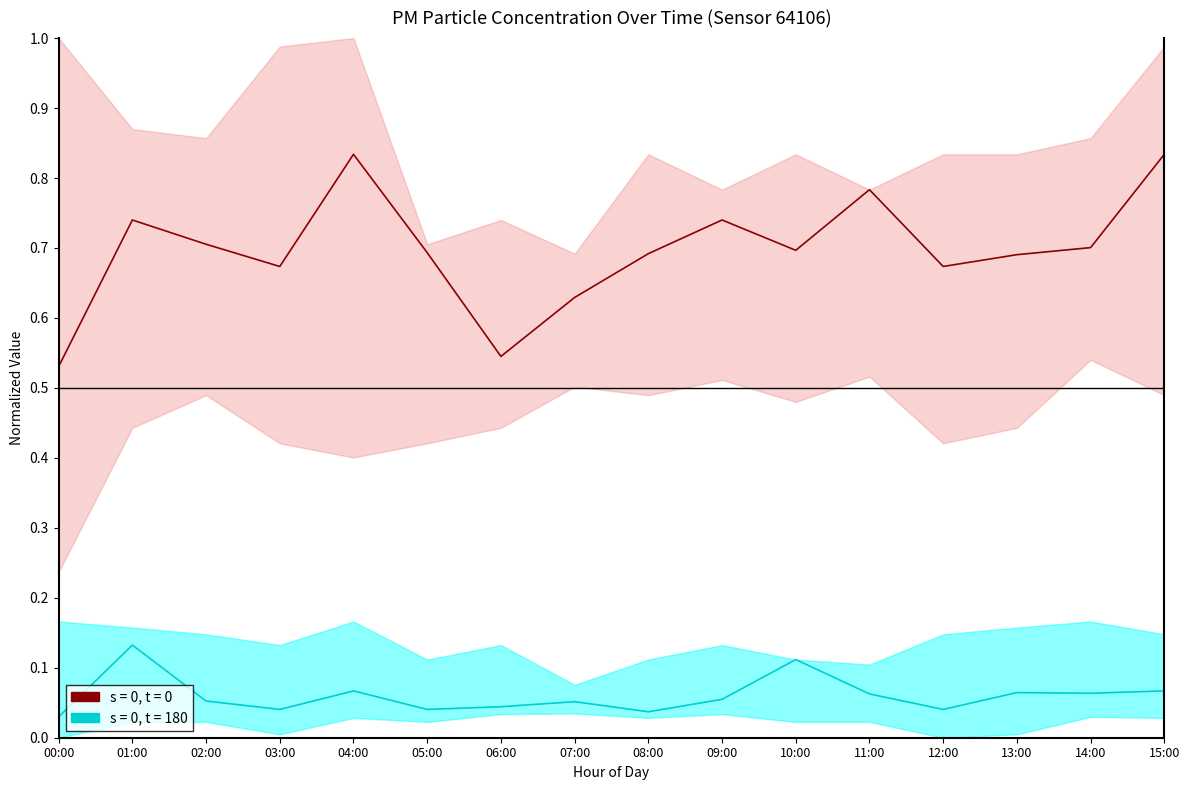

Reading left to right, what are all the values shown in this chart?

P1: 00:00=0.5	01:00=0.7	02:00=0.7	03:00=0.7	04:00=0.8	05:00=0.7	06:00=0.5	07:00=0.6	08:00=0.7	09:00=0.7	10:00=0.7	11:00=0.8	12:00=0.7	13:00=0.7	14:00=0.7	15:00=0.8
P2: 00:00=0.0	01:00=0.1	02:00=0.1	03:00=0.0	04:00=0.1	05:00=0.0	06:00=0.0	07:00=0.1	08:00=0.0	09:00=0.1	10:00=0.1	11:00=0.1	12:00=0.0	13:00=0.1	14:00=0.1	15:00=0.1